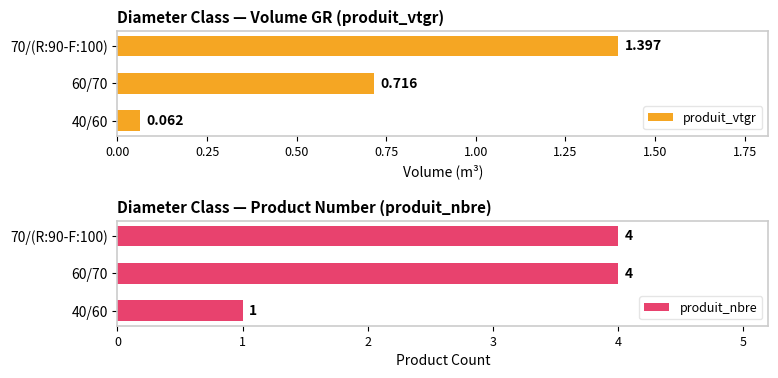

Is it true that produit_nbre equals 2 at 70/(R:90-F:100)?

False